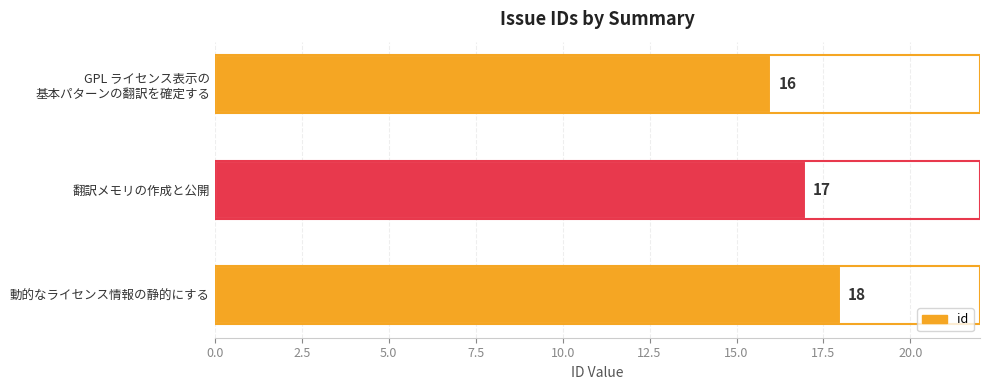

Does the chart contain any negative values?

No